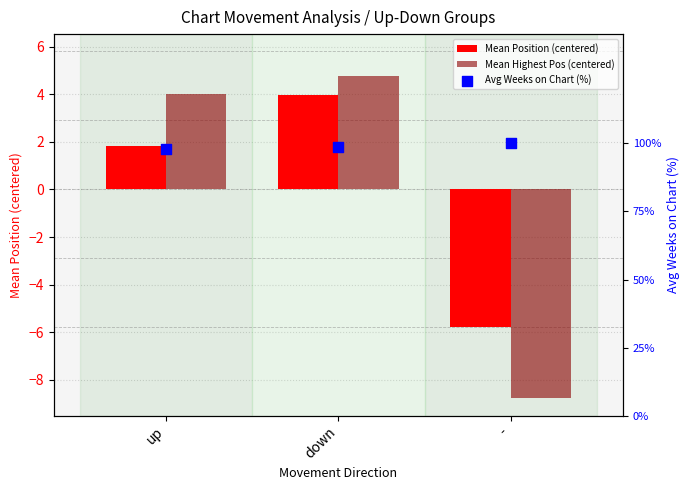

Which series reaches the minimum Y coordinate?

Mean Highest Pos (centered)